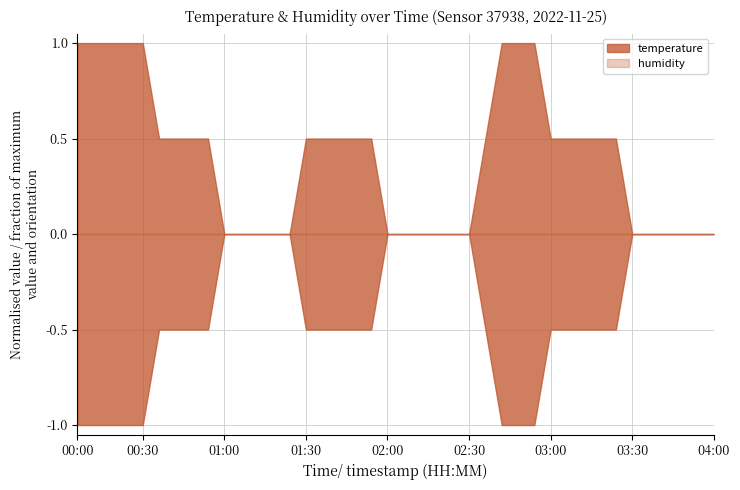

What are all the series names shown in the legend?

temperature, humidity